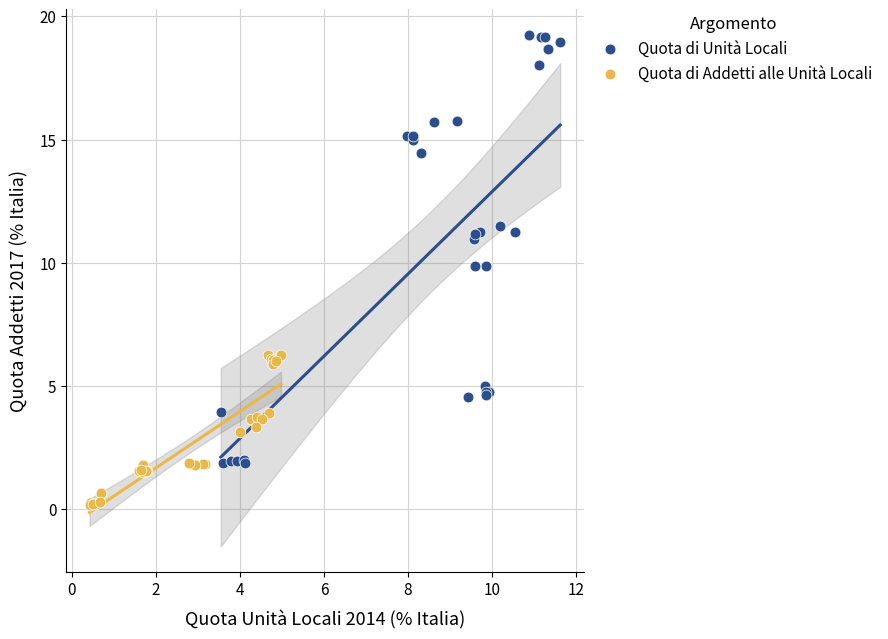

Which series reaches the maximum Y coordinate?

Quota di Unità Locali